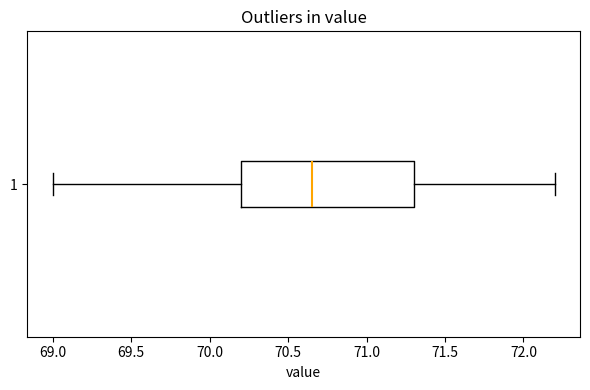

Read this box plot against the x-axis: the position of the median line, the range covered by the box, and the ends of both whiskers. The values are not printed on the chart, so give them approximately, as read against the axis.

median 70.65, box 70.20 to 71.30, whiskers 69.00 to 72.20